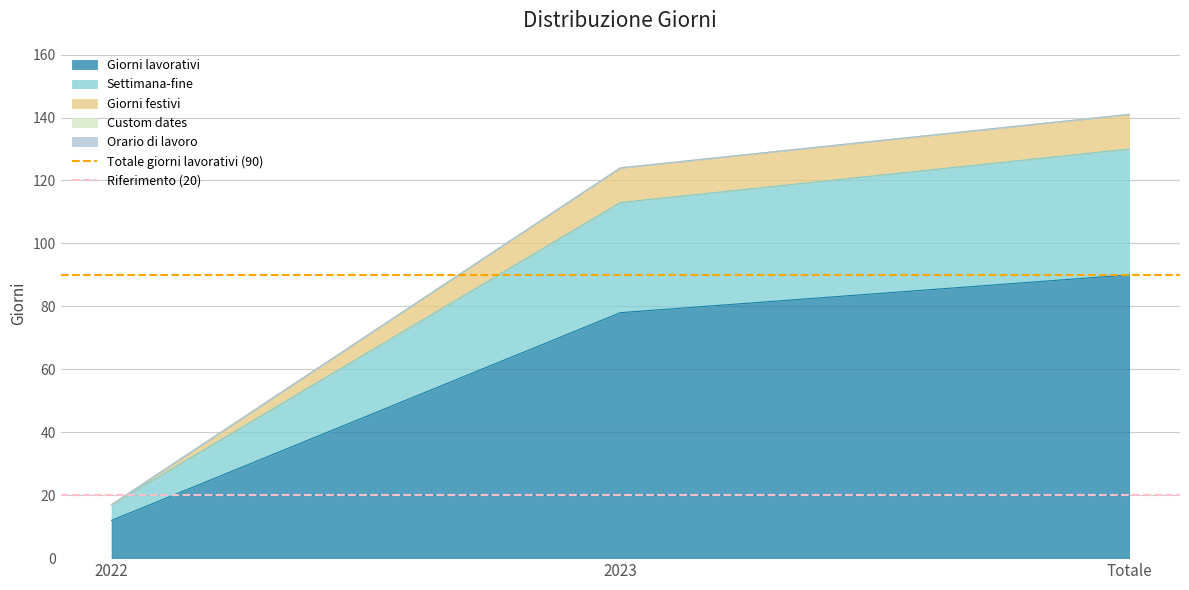

How many lines are shown in the chart?

2